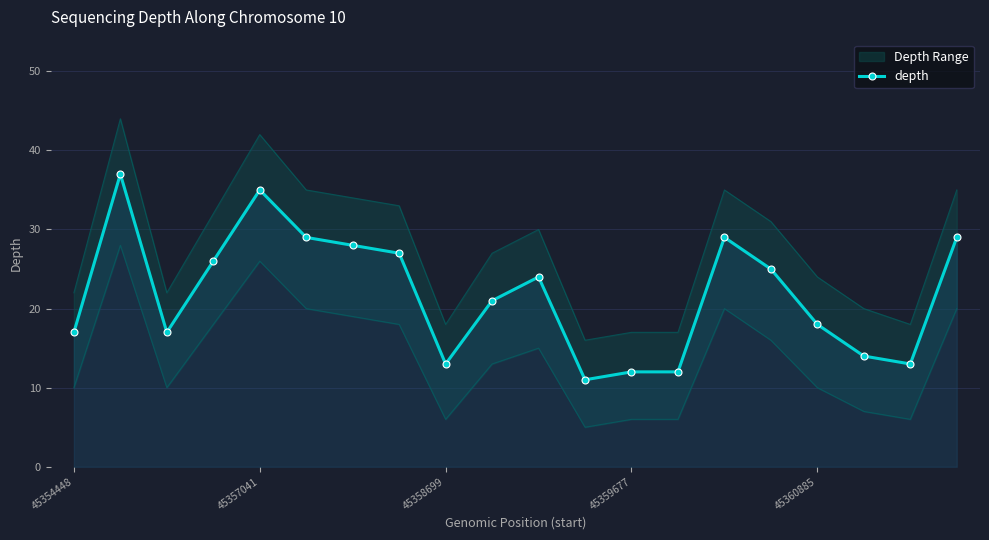

What is the change in value from 9 to 17?

-7